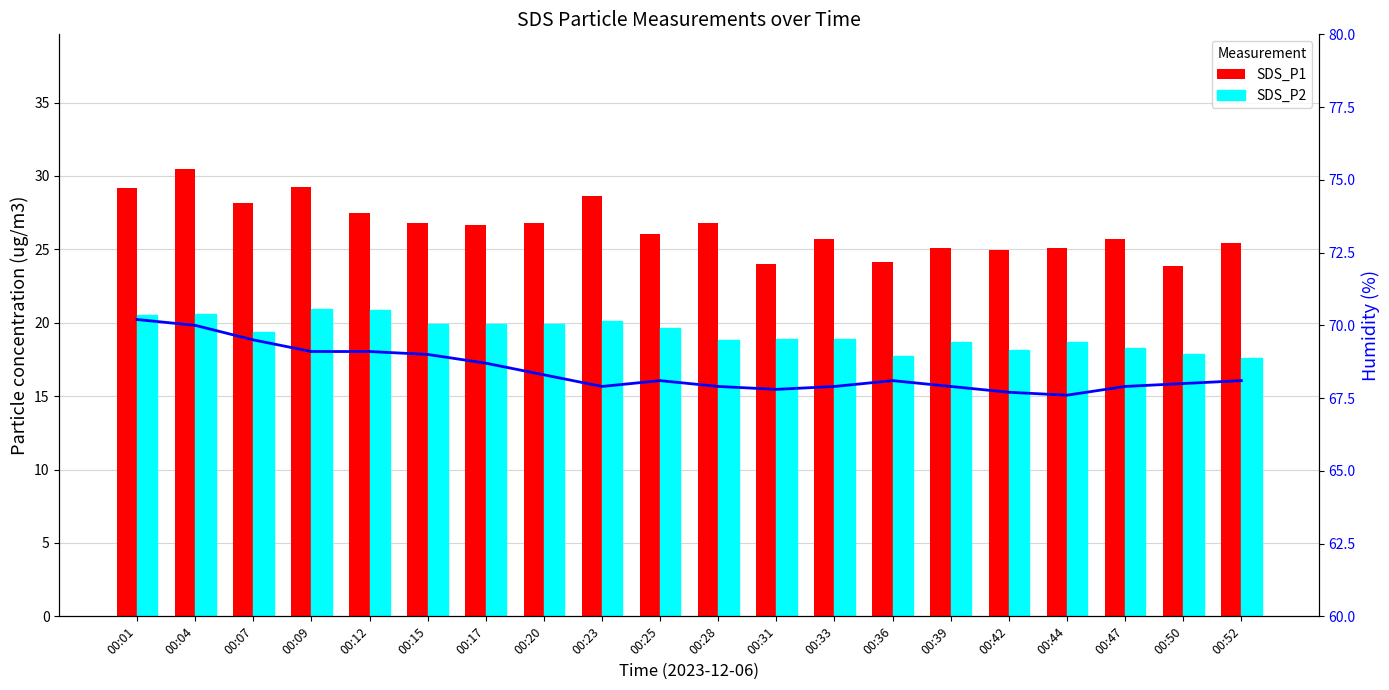

Between 00:12 and 00:20, which series saw the biggest shift?

SDS_P2